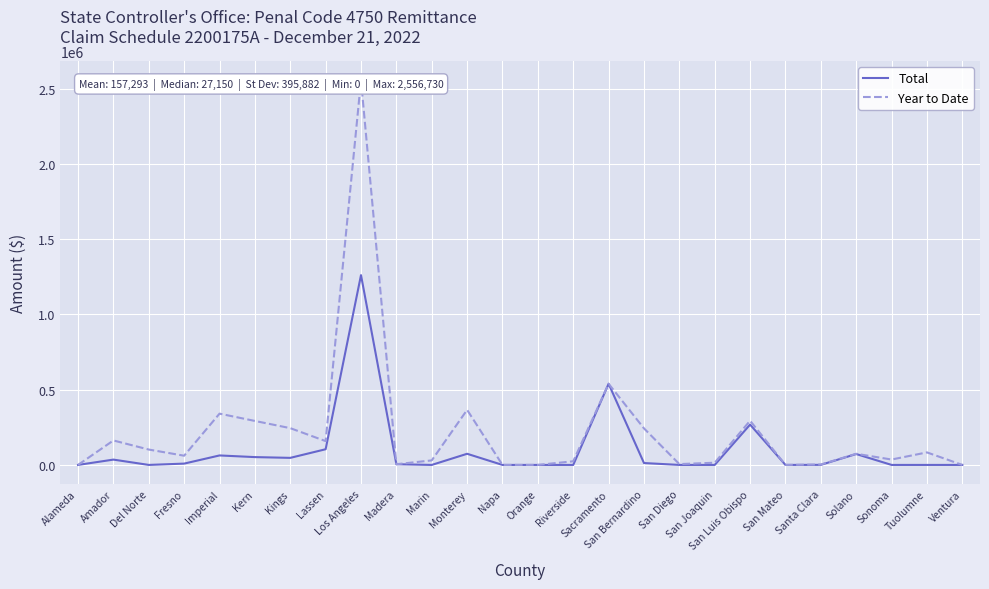

List the series in order of their overall mean, lowest first.

Total, Year to Date